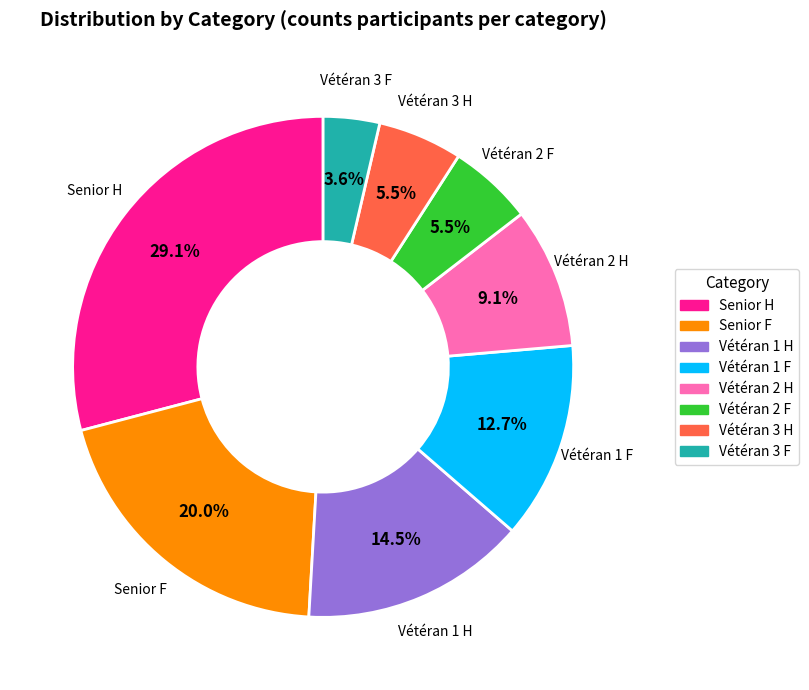

How many segments does this pie chart have?

8